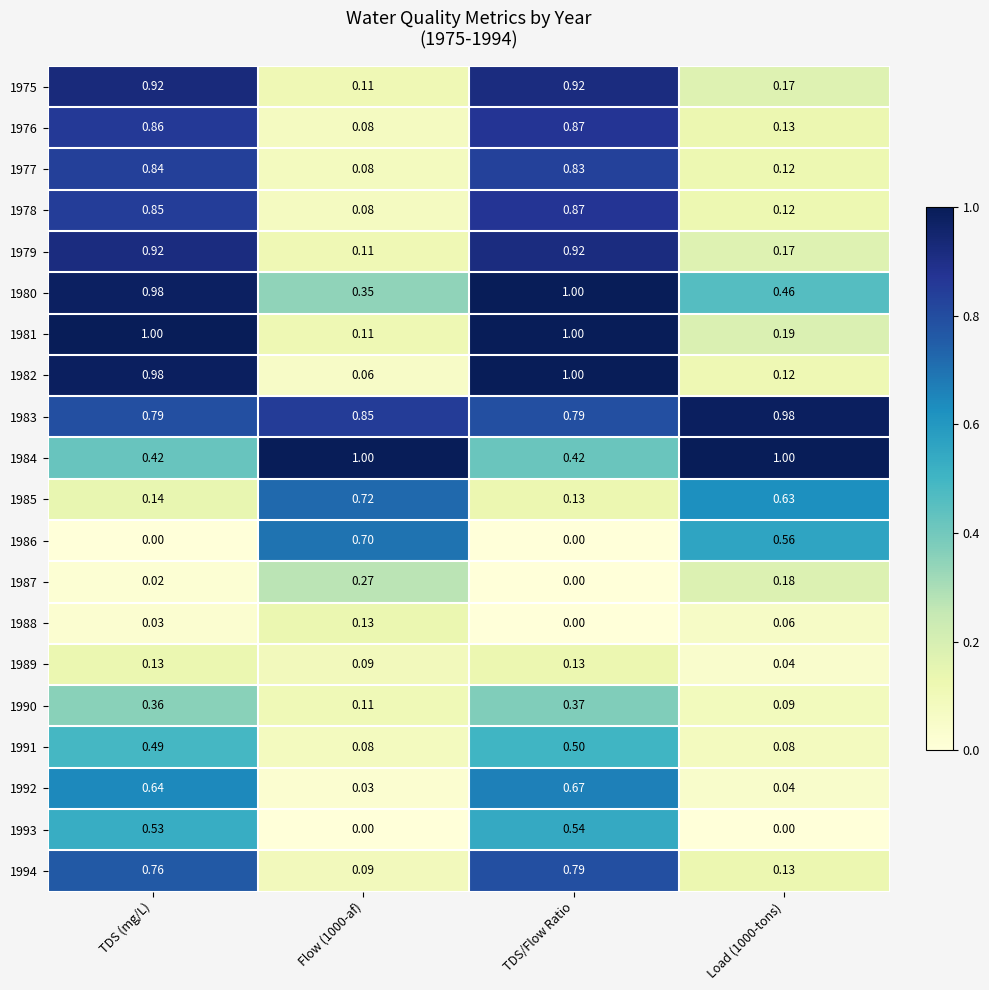

At which category is the sum across all series the highest?

TDS/Flow Ratio